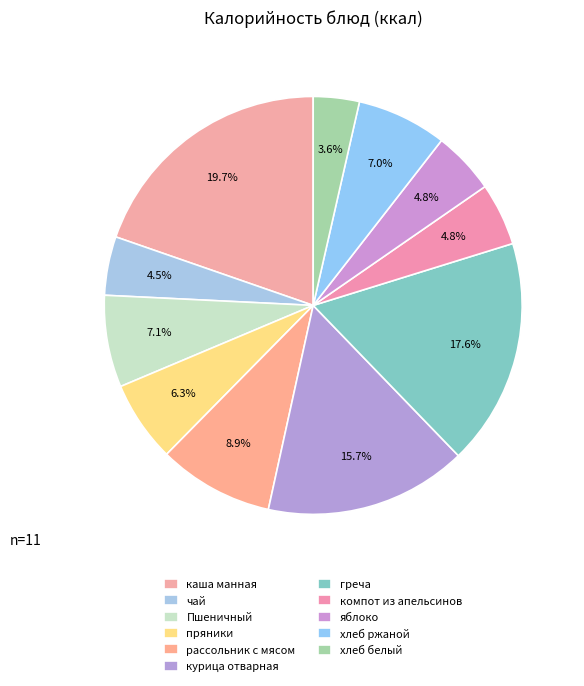

Count the number of slices in the pie.

11